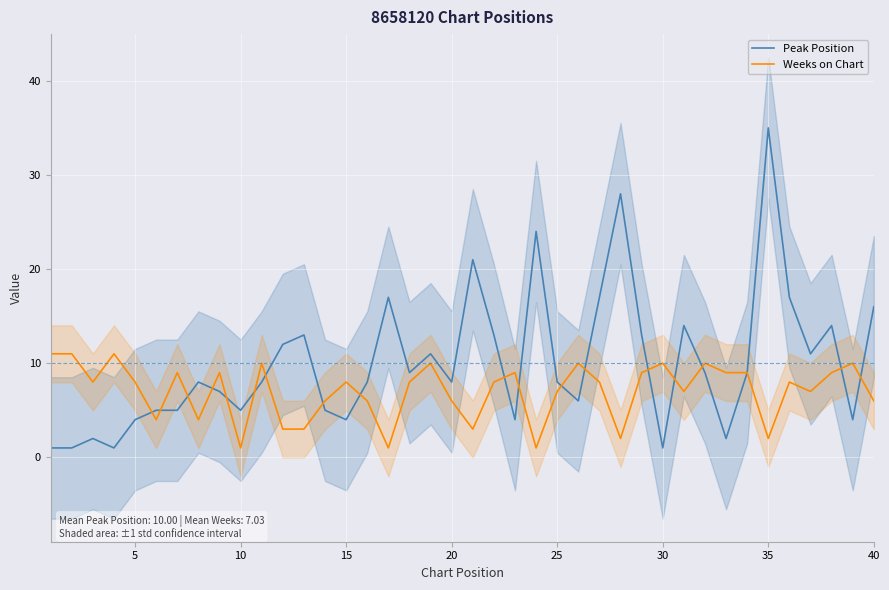

How many interior local peaks does the Peak Position series have?

11